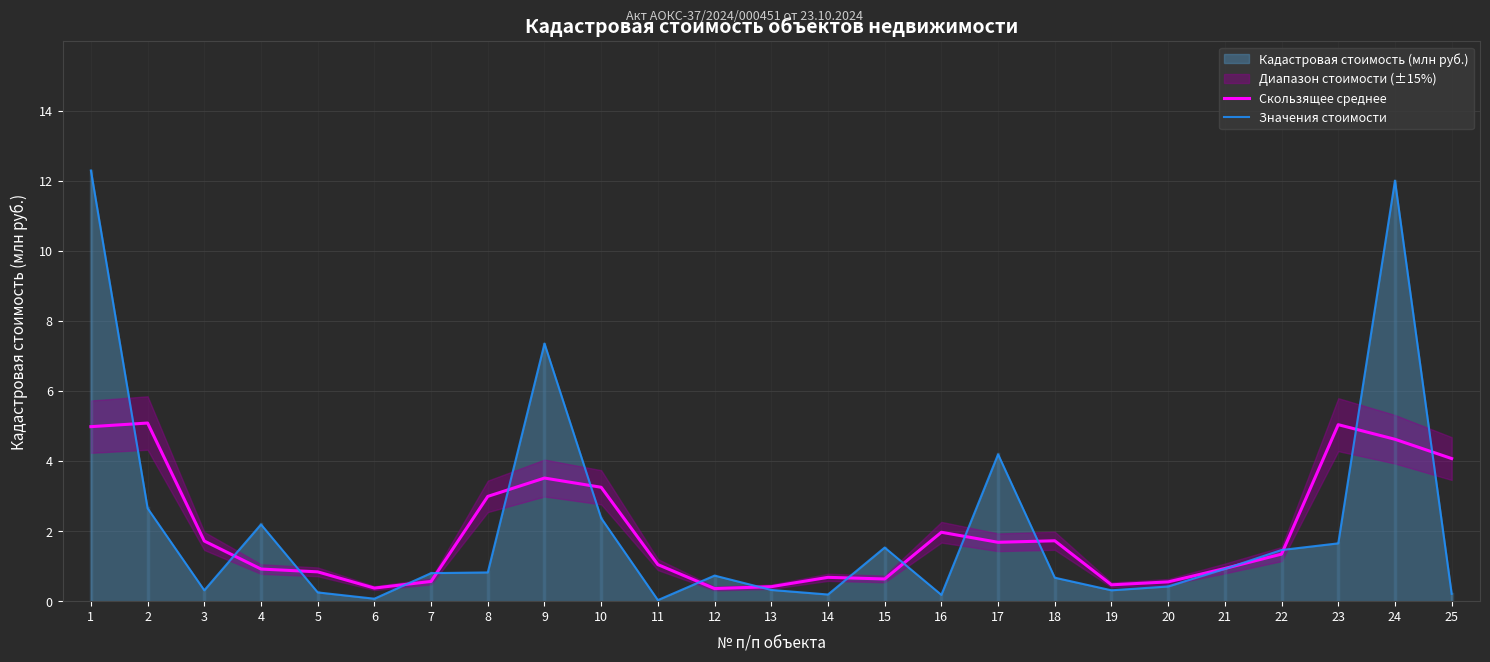

How many interior local peaks does the Скользящее среднее series have?

6